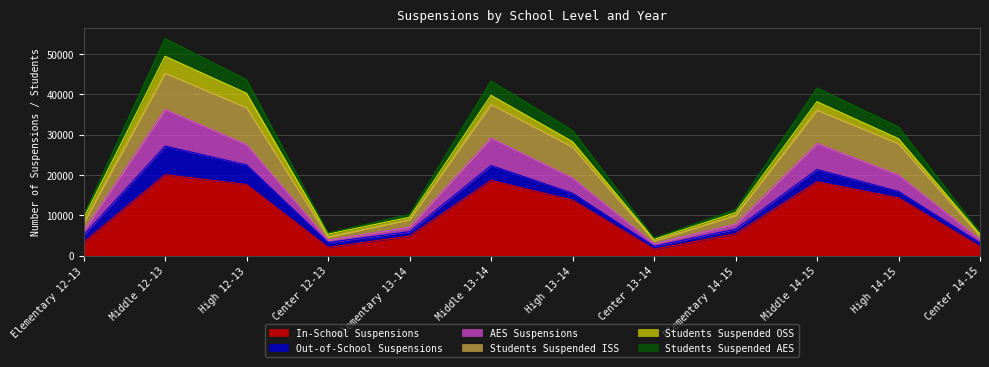

At which label does In-School Suspensions reach its peak?

Middle 12-13